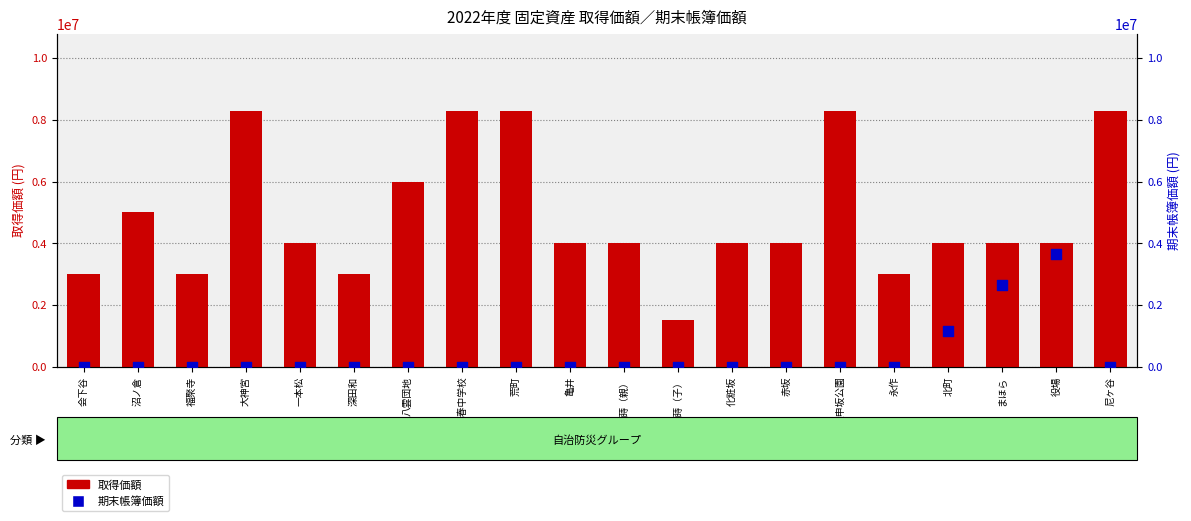

Which series reaches the minimum Y coordinate?

期末帳簿価額